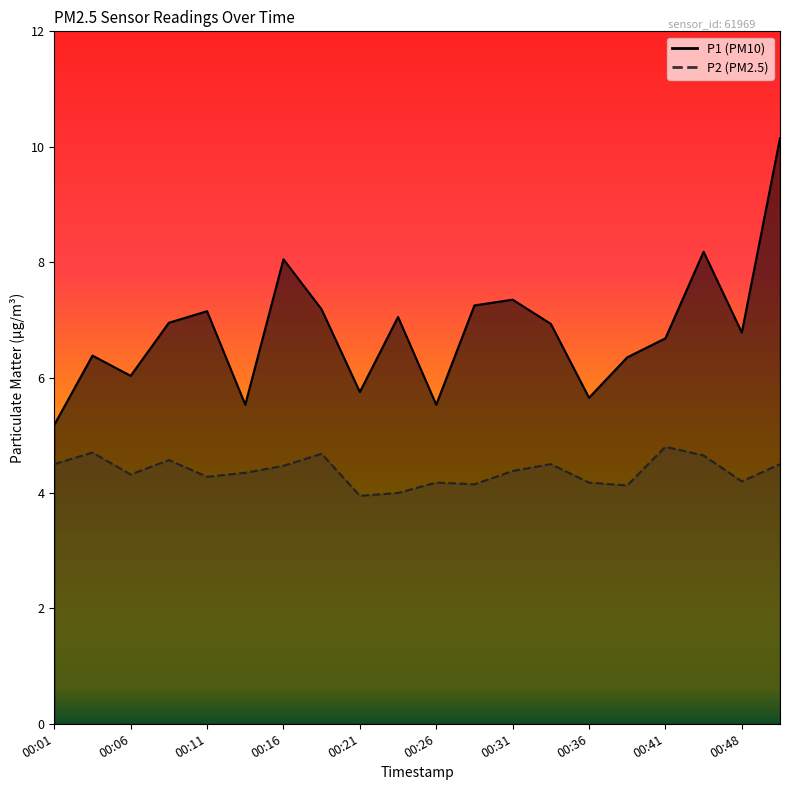

List the series in order of their peak value, highest first.

P1, P2